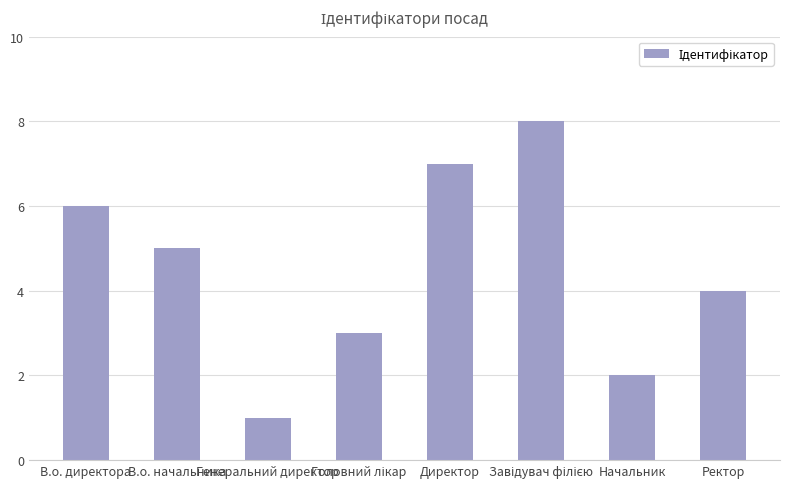

Are the bars horizontal?

No